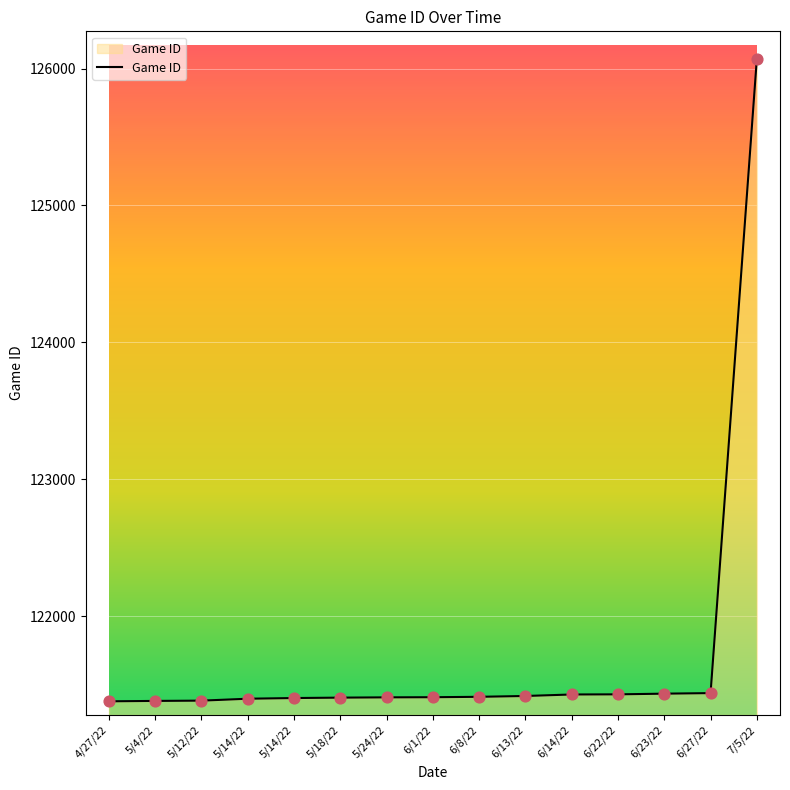

What is the ratio of the value at 5/14/22 to the value at 5/24/22?

1.0